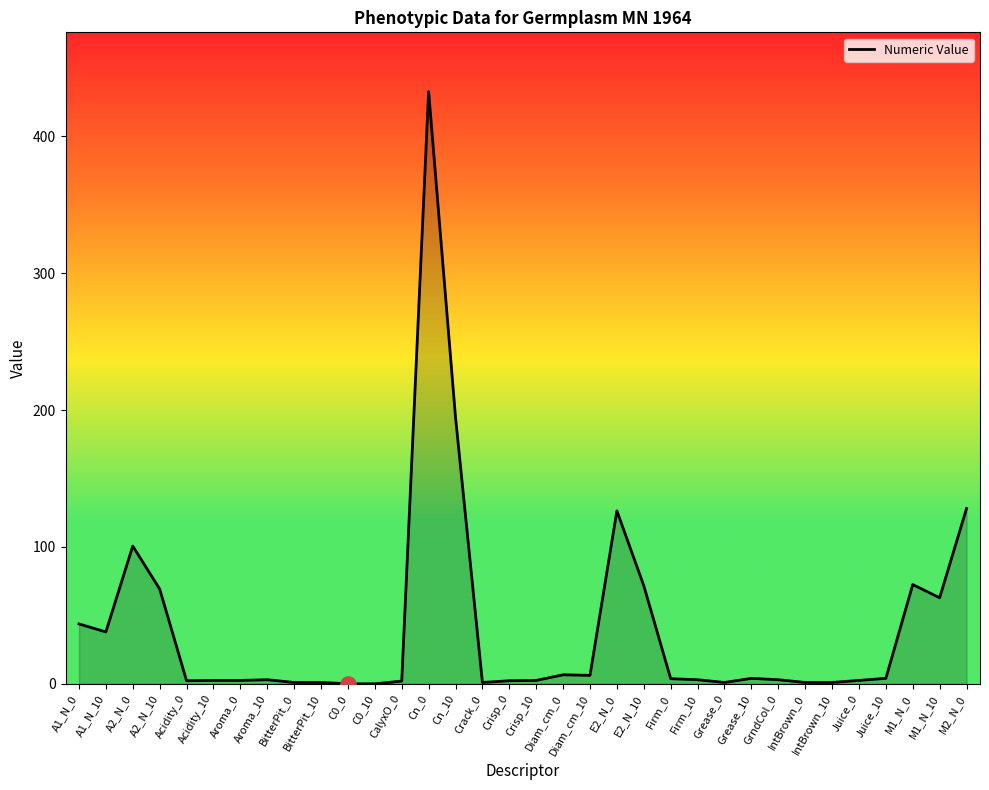

Approximately how many times larger is the value at IntBrown_0 compared to Grease_0?

1.0